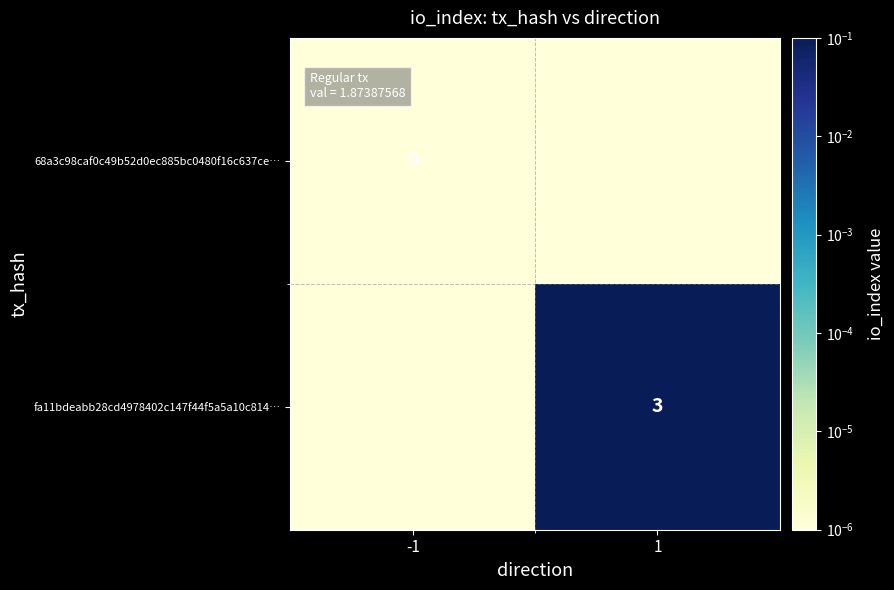

Is the value of 68a3c98caf0c49b52d0ec885bc0480f16c637ce… at -1 greater than the value of fa11bdeabb28cd4978402c147f44f5a5a10c814… at 1?

No